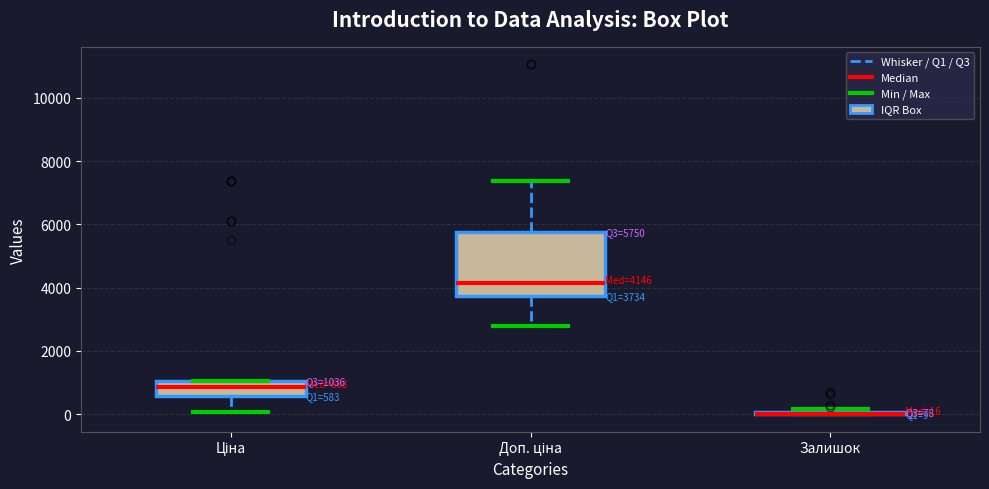

Comparing the boxes themselves (not the whiskers), which one is the tallest?

Доп. ціна